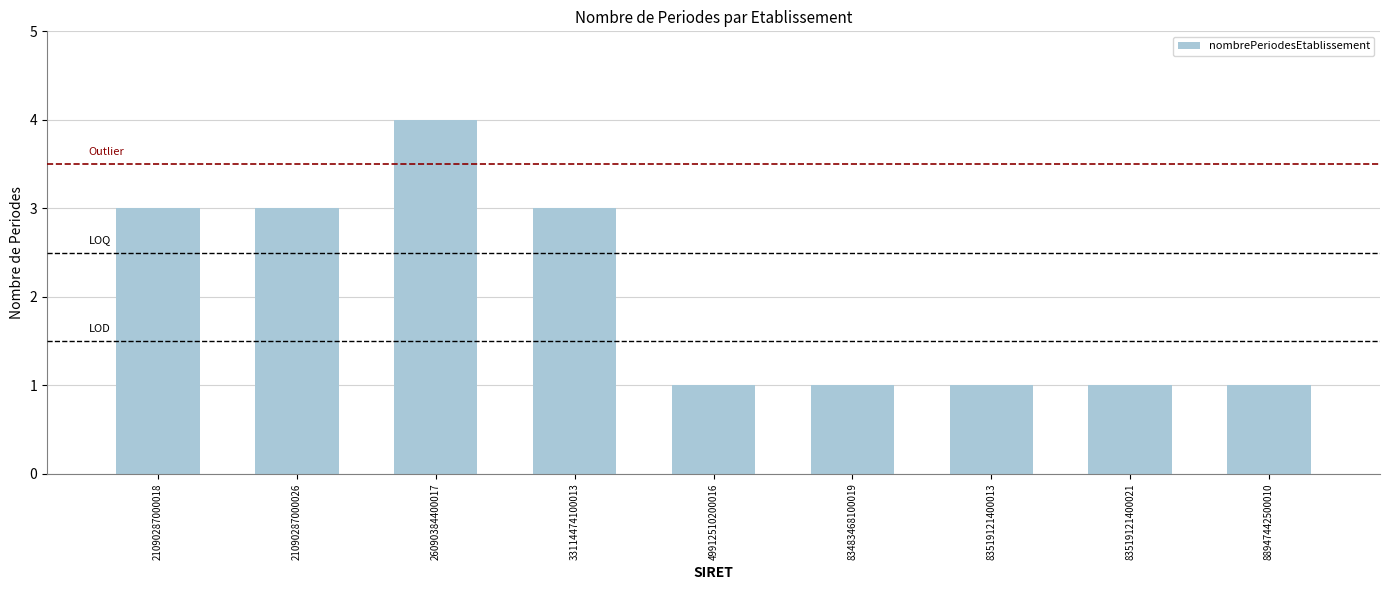

What is the difference between the maximum and minimum values?

3